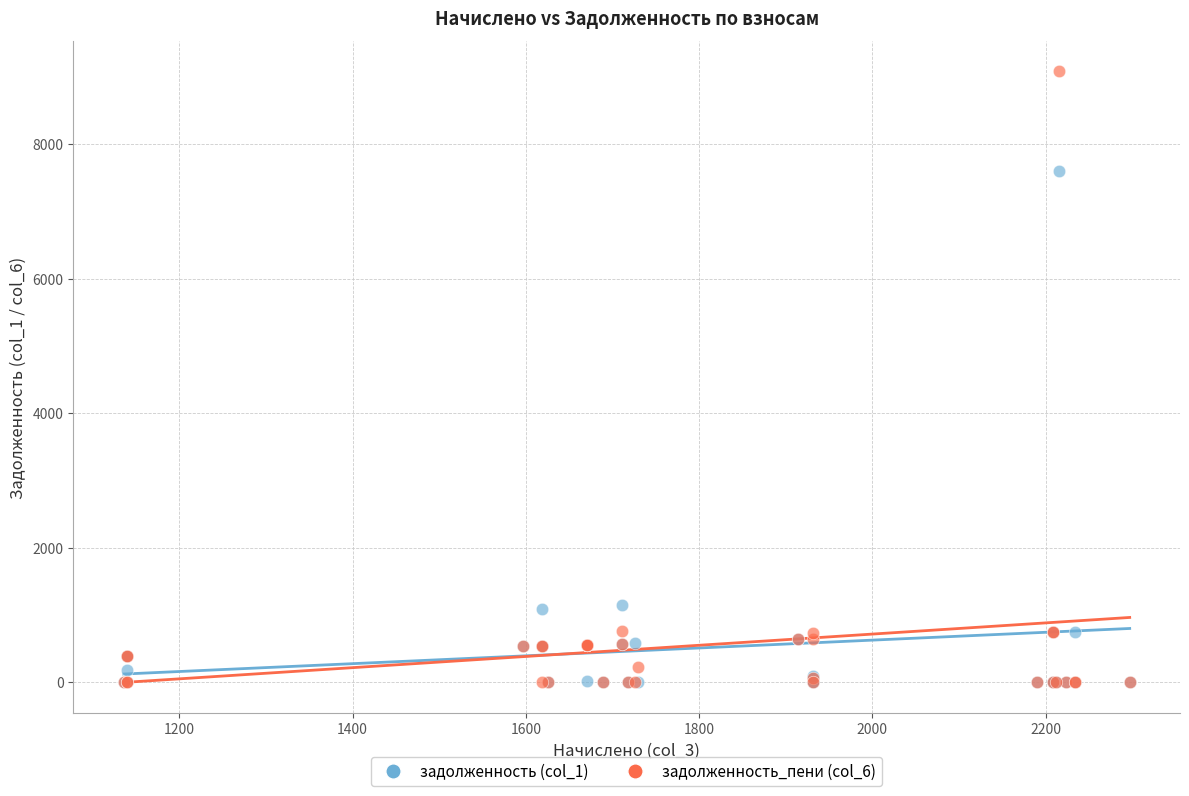

Across all series, what Y value is closest to 4540?

7606.3